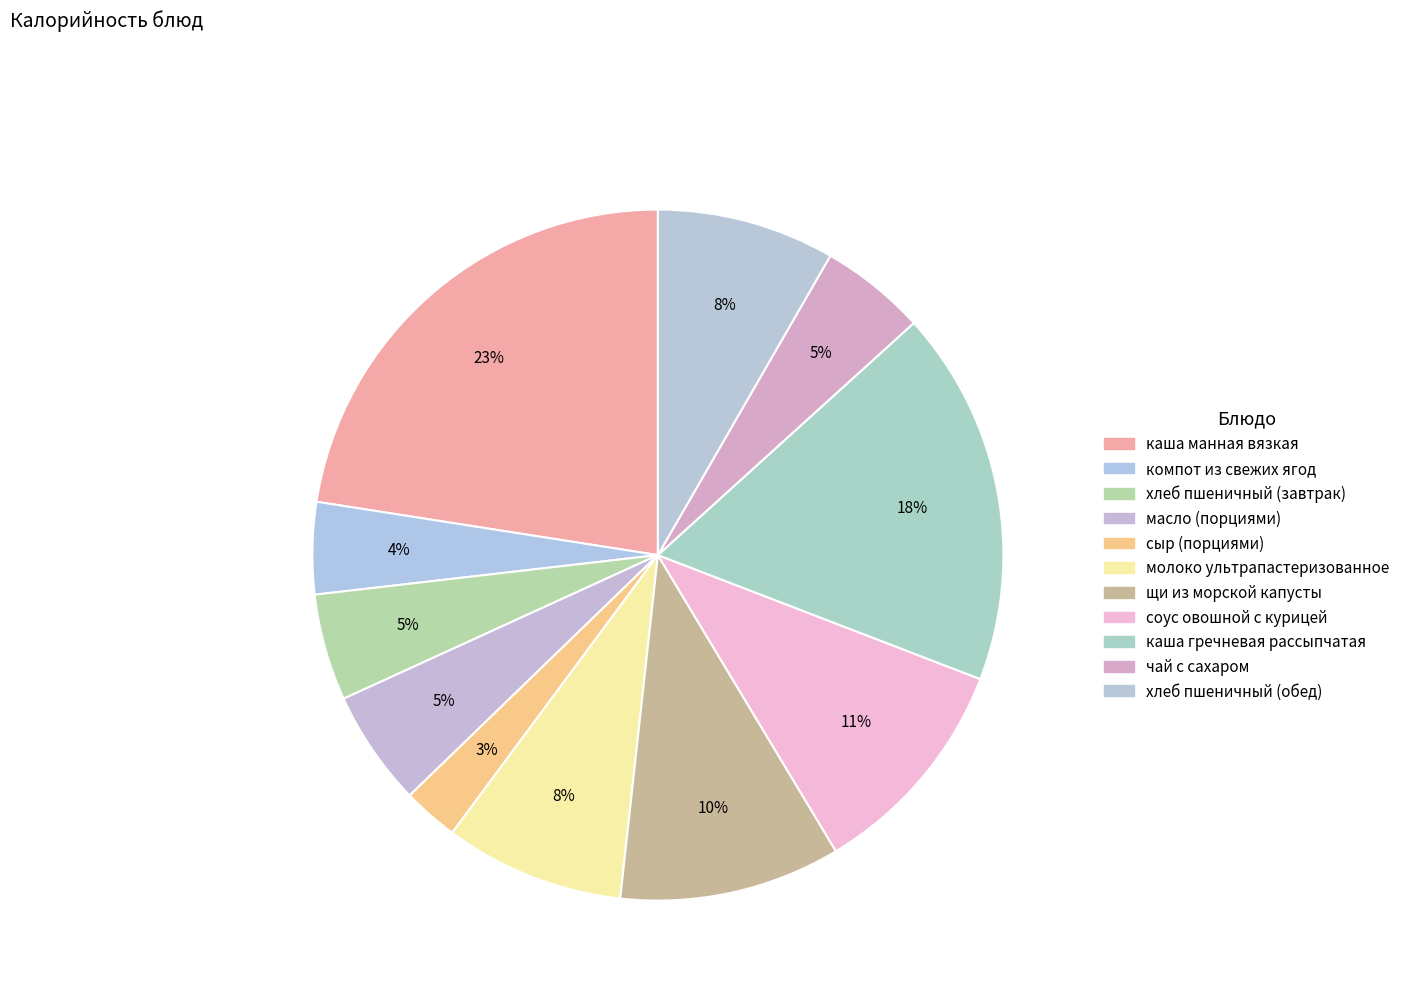

What percentage is the сыр (порциями) slice, to the nearest percent?

3%